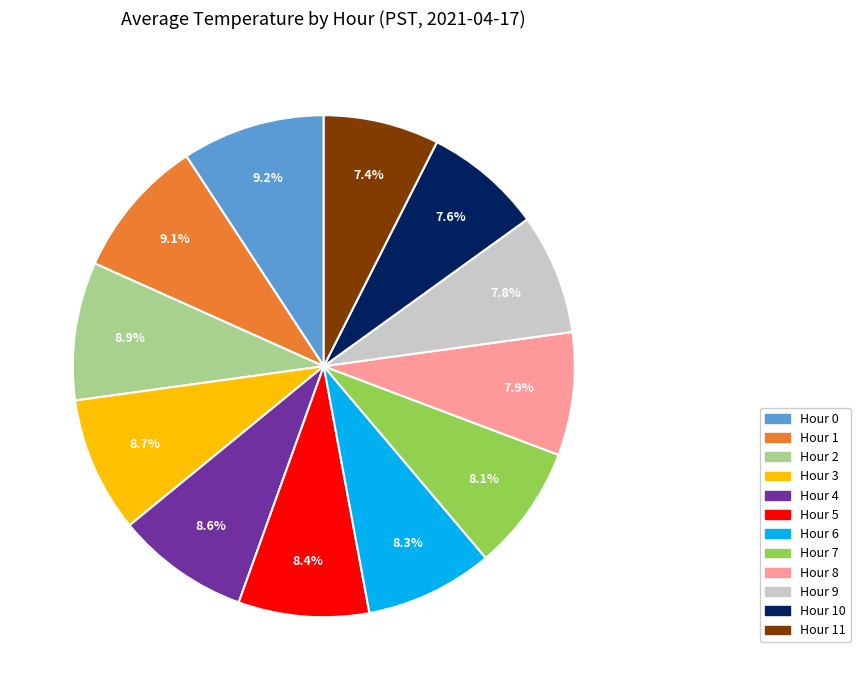

Is there a majority slice in this chart?

No